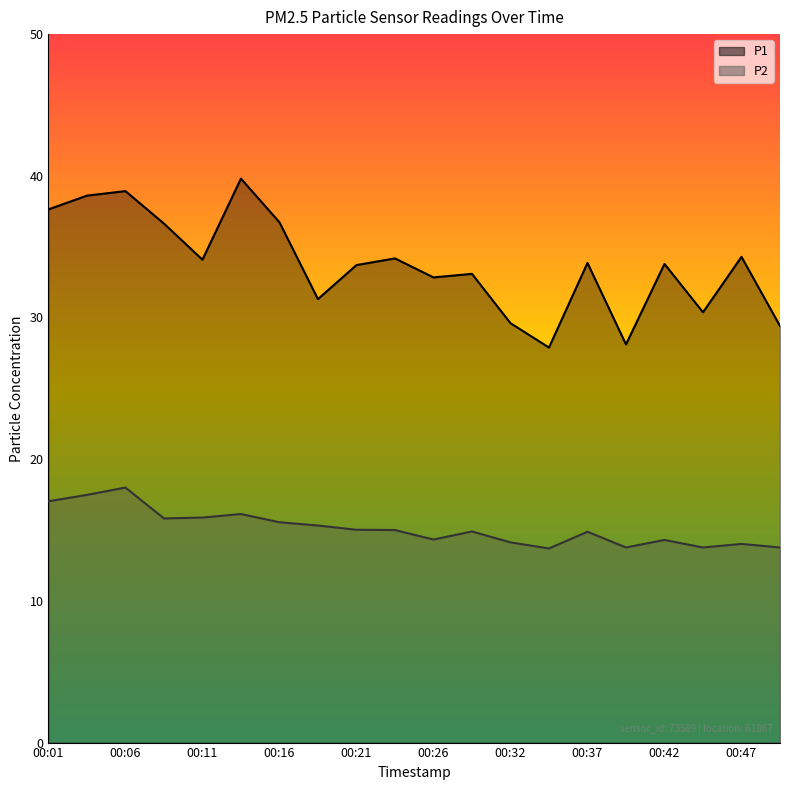

Which series has the largest total across all categories?

P1